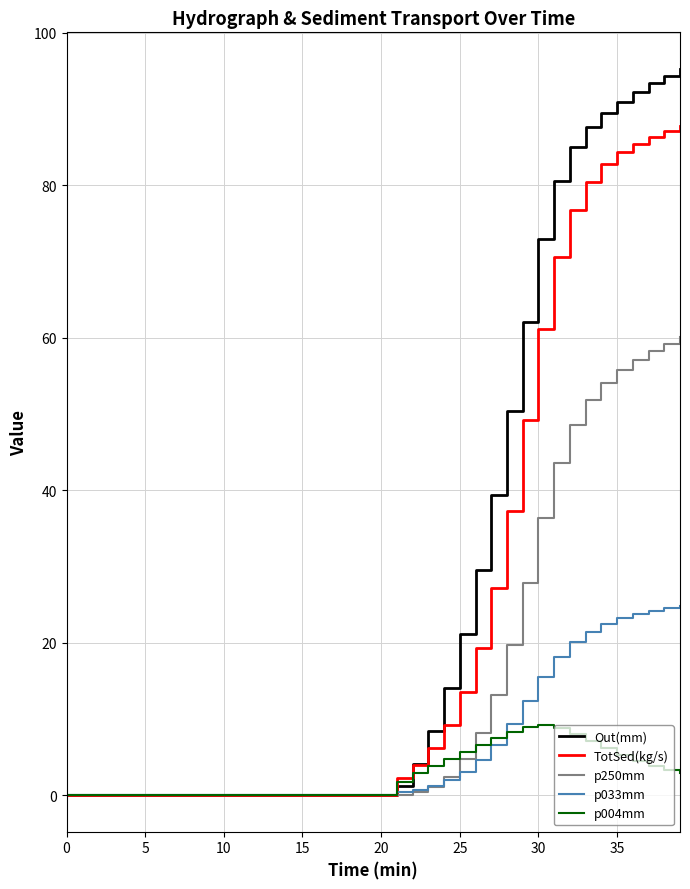

Count the number of data series in this chart.

5